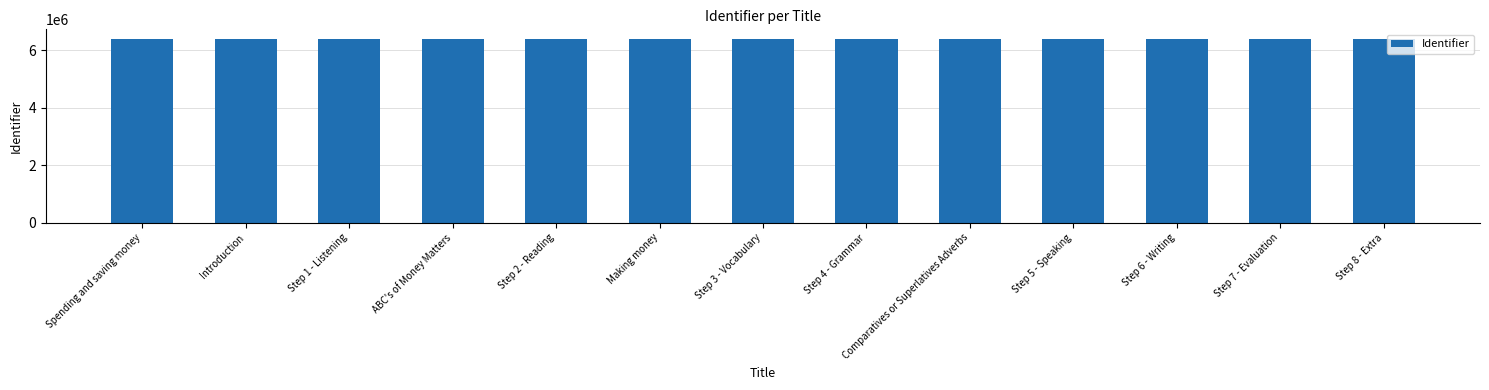

What is the sum of all values?

83335568